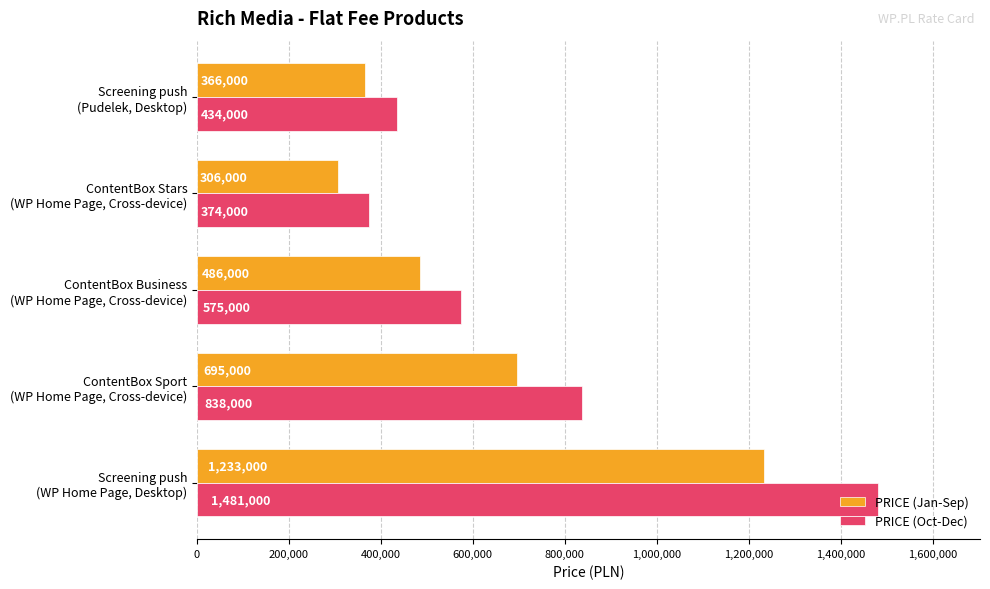

How many data points in PRICE (Jan-Sep) are less than 486000?

2